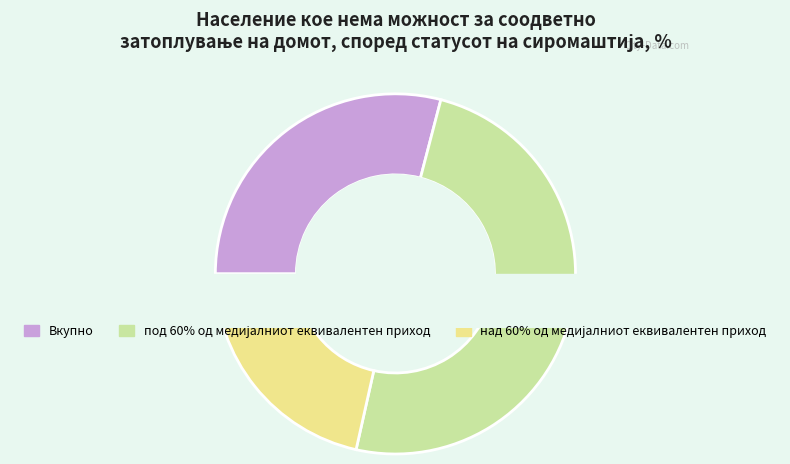

To the nearest percent, what is the average slice percentage?

33%